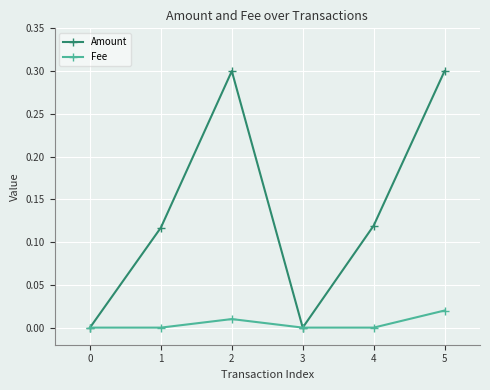

The Amount series shows 0.1 at 0. True or false?

False